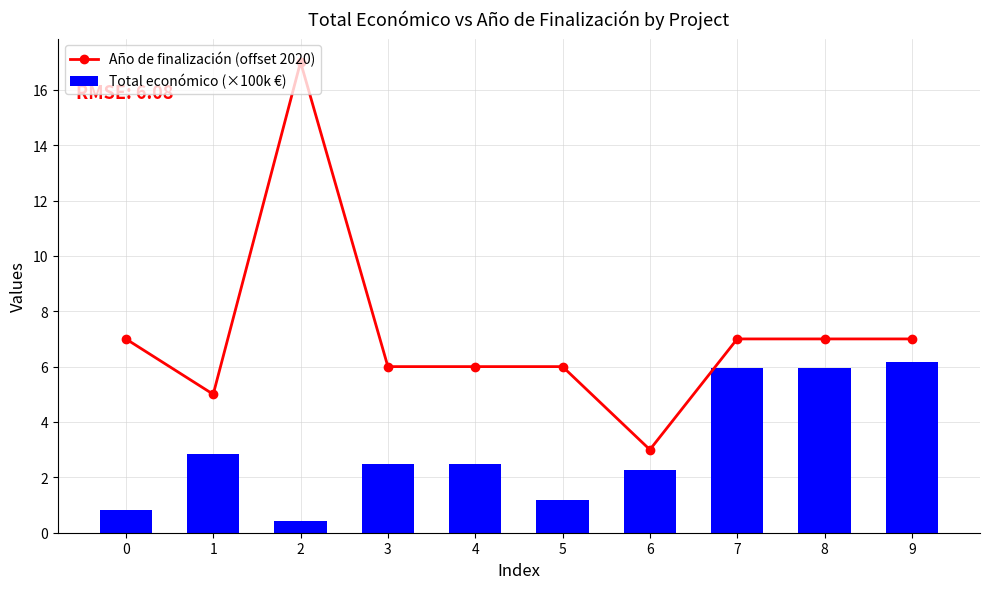

Reading left to right, transcribe all the data shown in this chart.

Año de finalización (offset 2020): 7.0	5.0	17.0	6.0	6.0	6.0	3.0	7.0	7.0	7.0
Total económico (×100k €): 0.8	2.8	0.4	2.5	2.5	1.2	2.3	5.9	6.0	6.2